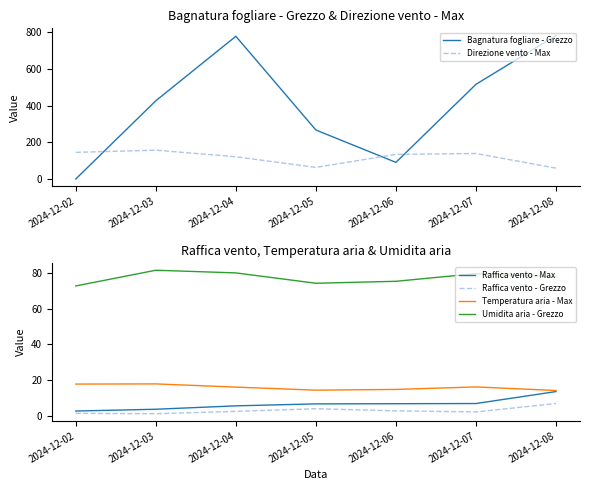

At which label does Umidita aria - Grezzo reach its minimum?

2024-12-02